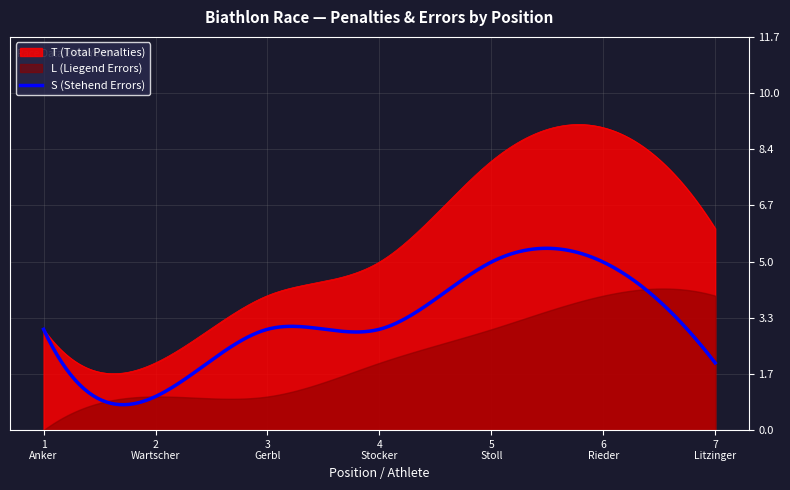

Which has a higher value, 5
Stoll or 1
Anker?

5
Stoll